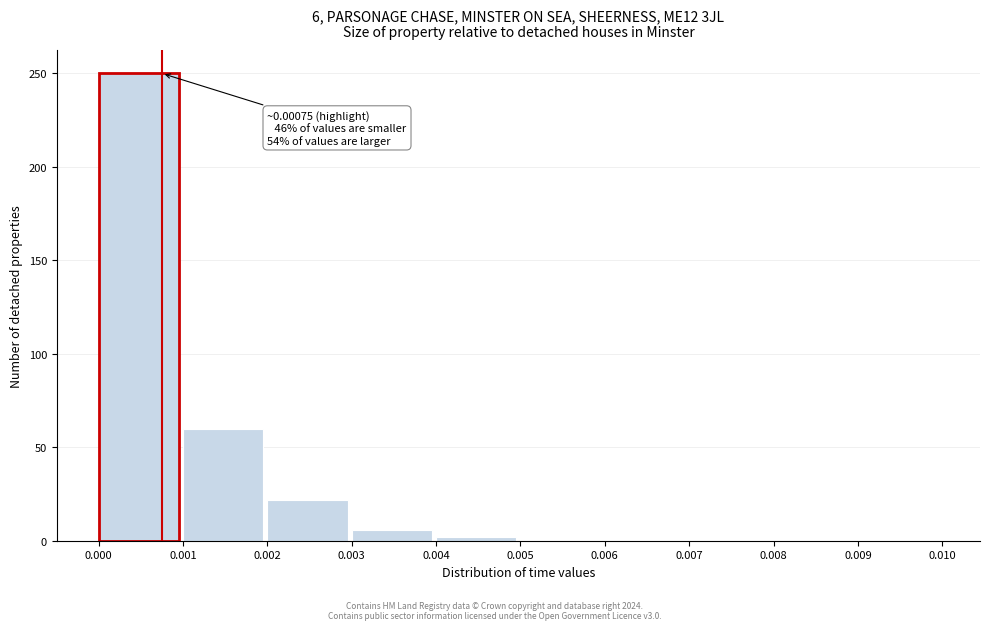

Over which range of the x-axis is the bar tallest?

0.000 to 0.001